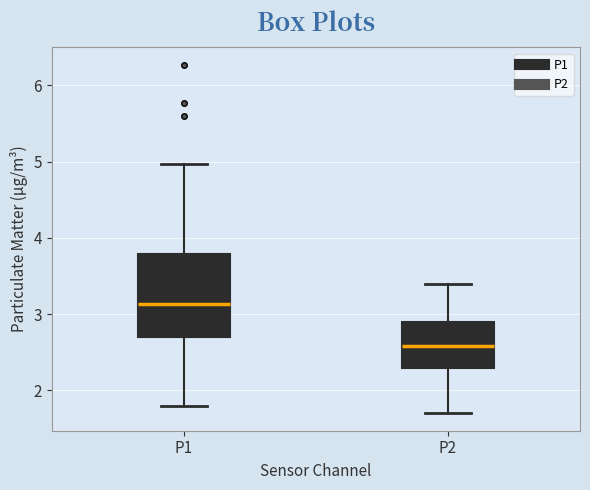

Reading left to right, transcribe this box plot: for each box, give where its median line is, the range the box spans, and where its two whiskers end, as read against the y-axis. The values are not printed on the chart, so give them approximately, as read against the axis.

P1: median 3.1, box 2.7 to 3.8, whiskers 1.8 to 5.0
P2: median 2.6, box 2.3 to 2.9, whiskers 1.7 to 3.4